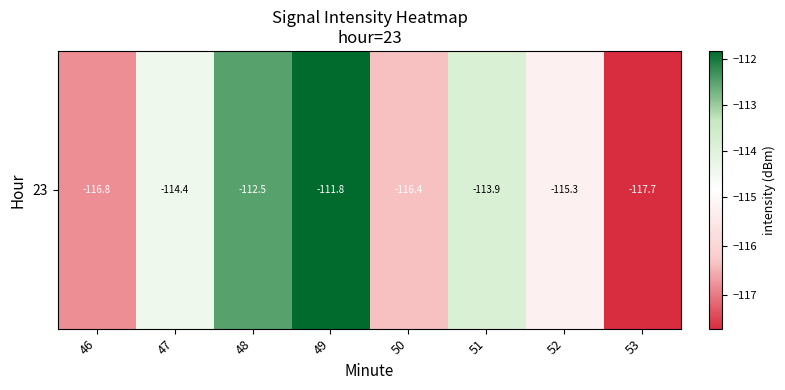

Reading left to right, extract all data points from this chart.

46=-116.8	47=-114.4	48=-112.5	49=-111.8	50=-116.4	51=-113.9	52=-115.3	53=-117.7